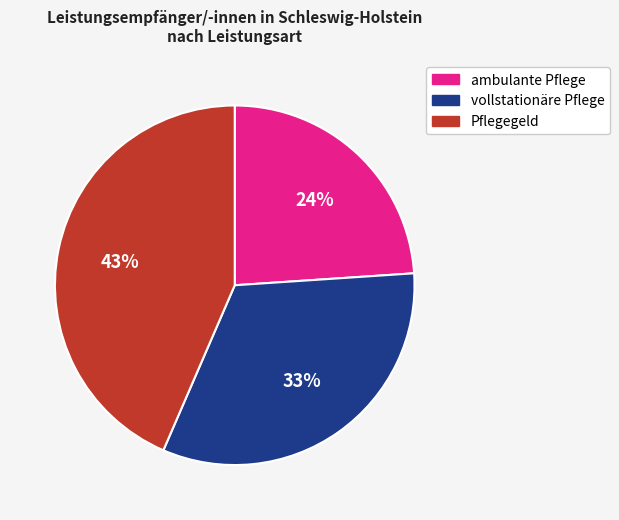

The vollstationäre Pflege slice represents 33% of the pie. True or false?

True